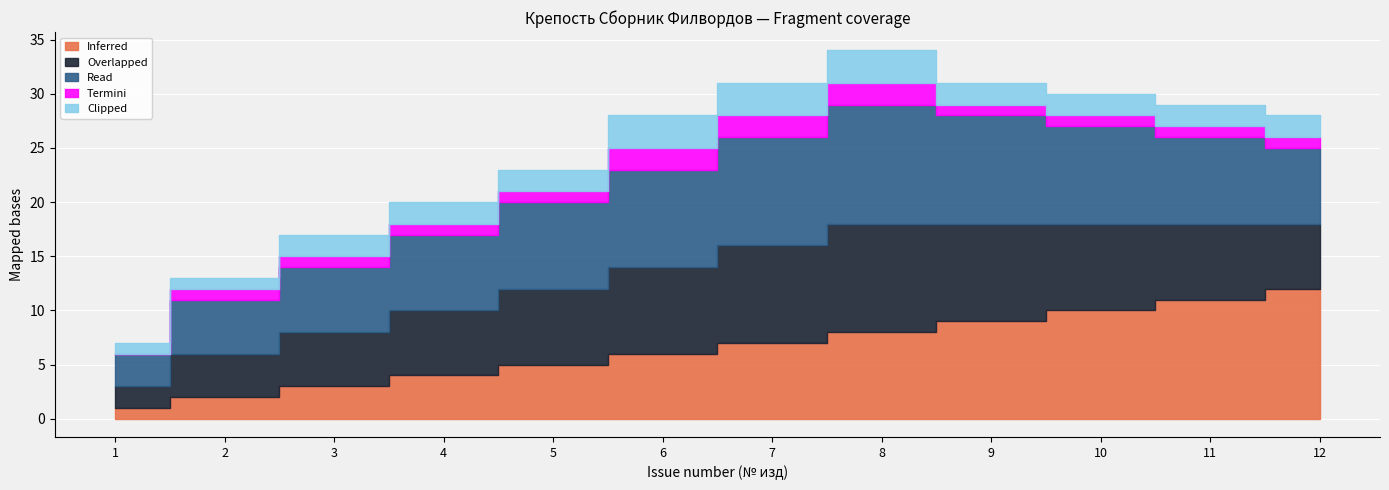

Rank the series by their maximum value, from highest to lowest.

Inferred, Read, Overlapped, Clipped, Termini